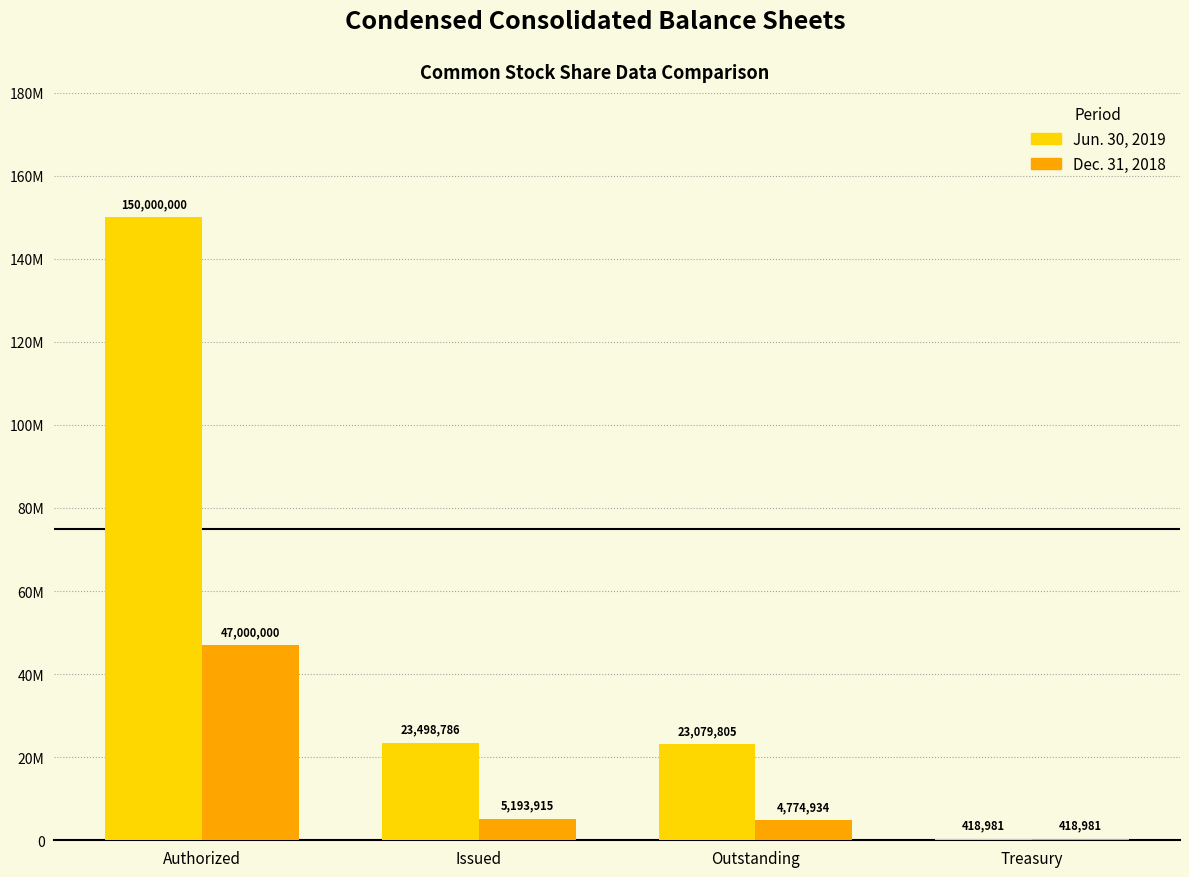

At Issued, list the series in order from largest to smallest.

Jun. 30, 2019, Dec. 31, 2018